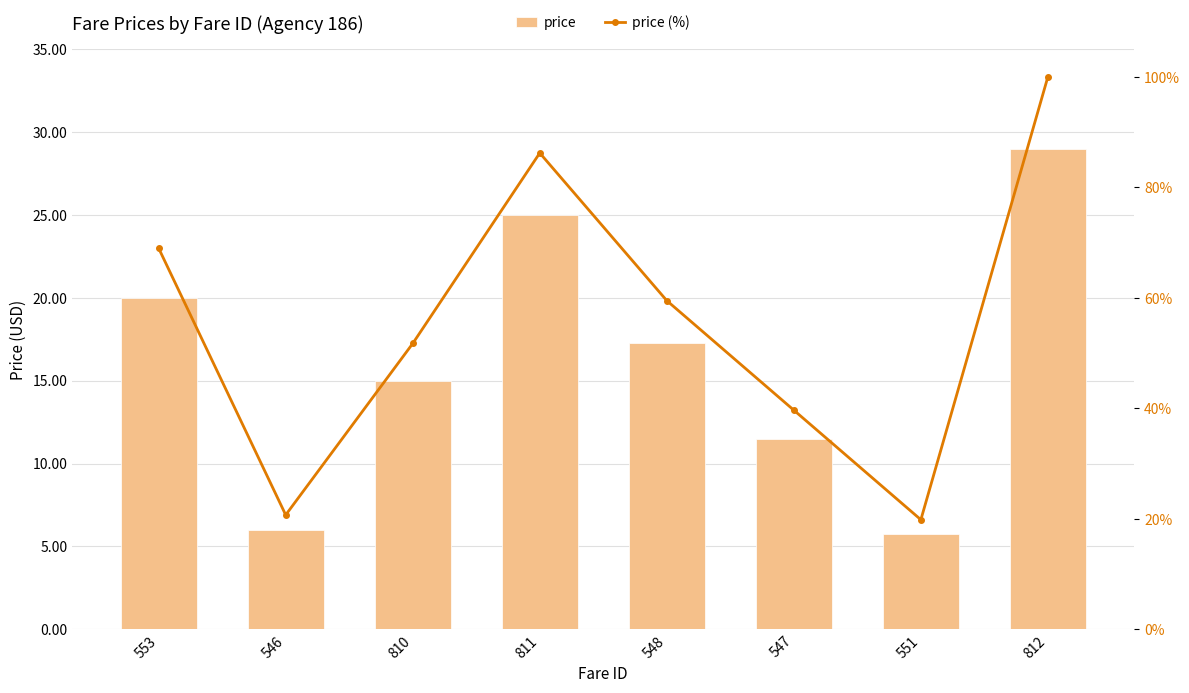

What is the difference between the second highest and minimum values in the price series?

19.2